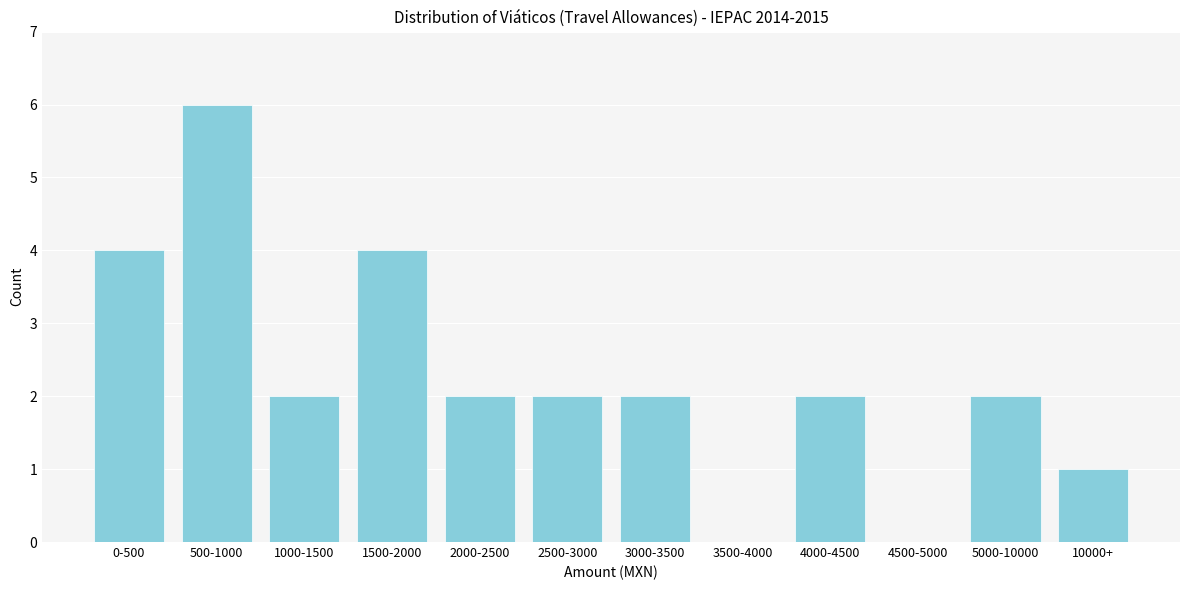

Reading right to left, what are all the values shown in this chart?

10000+=1	5000-10000=2	4500-5000=0	4000-4500=2	3500-4000=0	3000-3500=2	2500-3000=2	2000-2500=2	1500-2000=4	1000-1500=2	500-1000=6	0-500=4